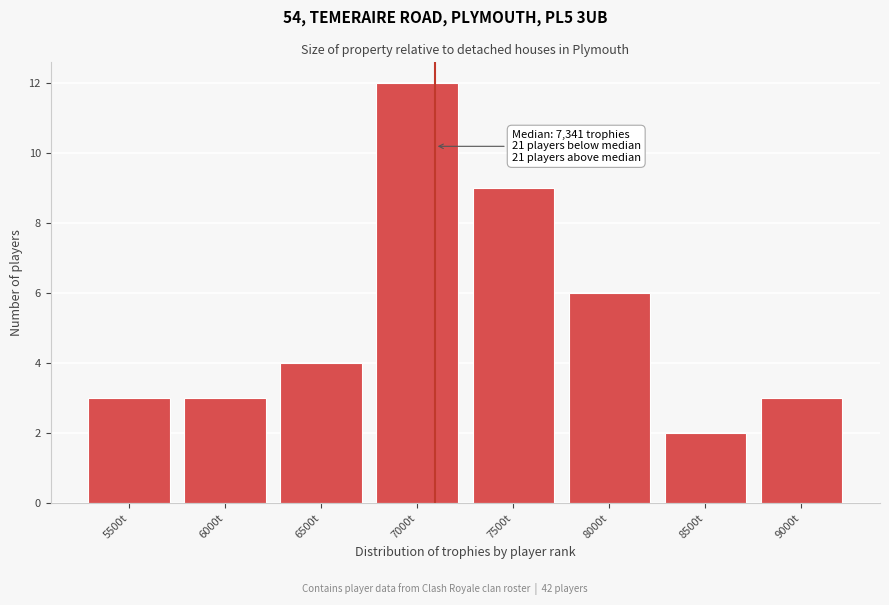

Reading right to left, what are all the values shown in this chart?

9000t=3	8500t=2	8000t=6	7500t=9	7000t=12	6500t=4	6000t=3	5500t=3